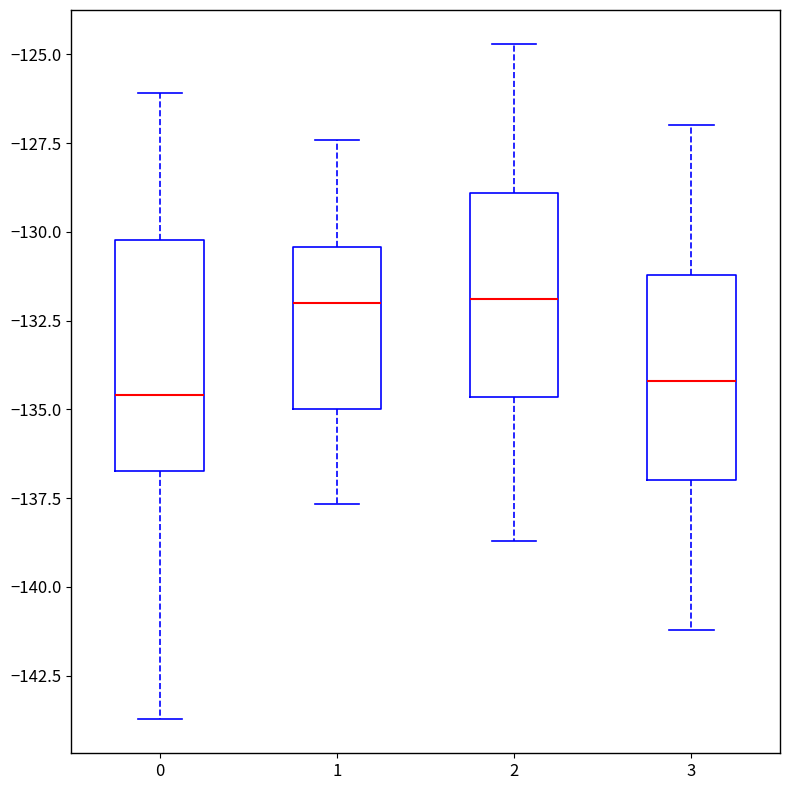

Reading left to right, transcribe this box plot: for each box, give where its median line is, the range the box spans, and where its two whiskers end, as read against the y-axis. The values are not printed on the chart, so give them approximately, as read against the axis.

0: median -134.5, box -136.5 to -130.0, whiskers -143.5 to -126.0
1: median -132.0, box -135.0 to -130.5, whiskers -137.5 to -127.5
2: median -132.0, box -134.5 to -129.0, whiskers -138.5 to -124.5
3: median -134.0, box -137.0 to -131.0, whiskers -141.0 to -127.0